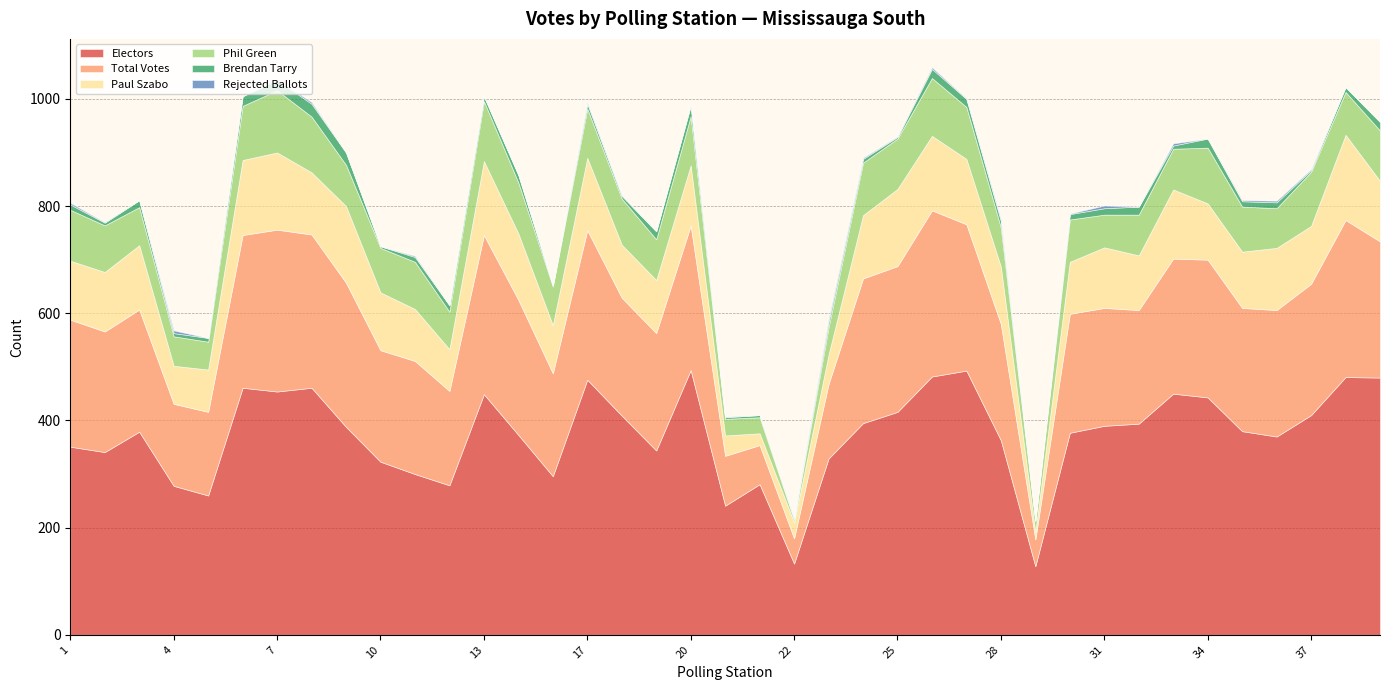

What is the label of the 11th point from the right?

29